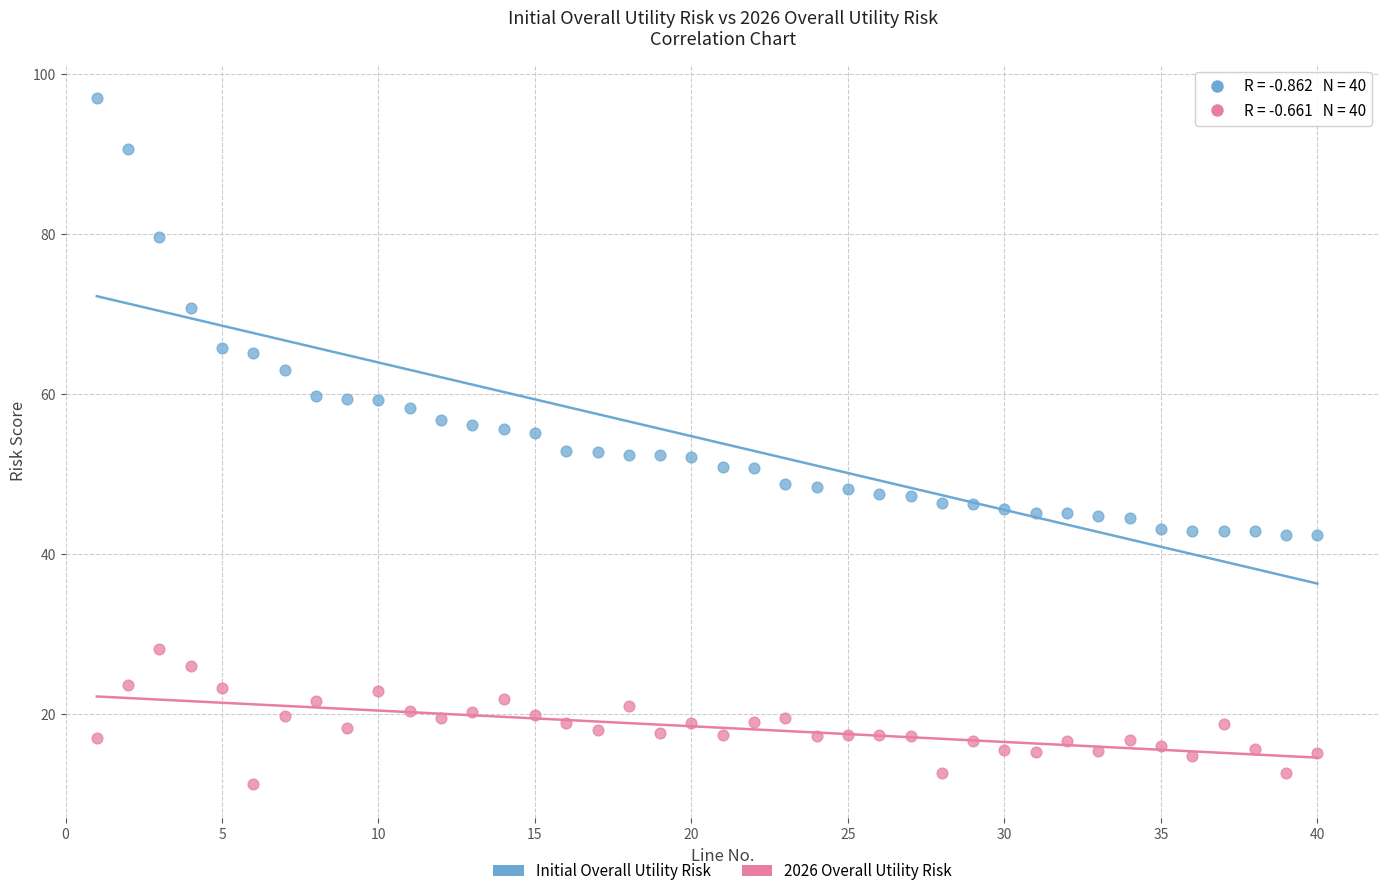

Which series has the largest Y range (max minus min)?

Initial Overall Utility Risk